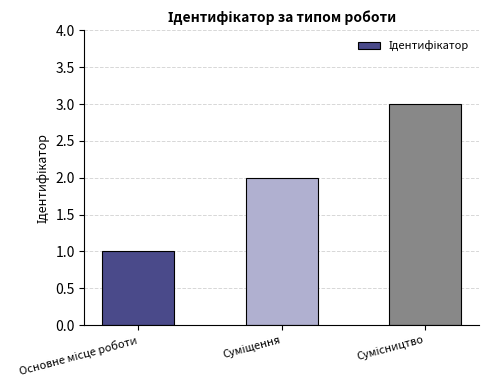

Are the bars horizontal?

No